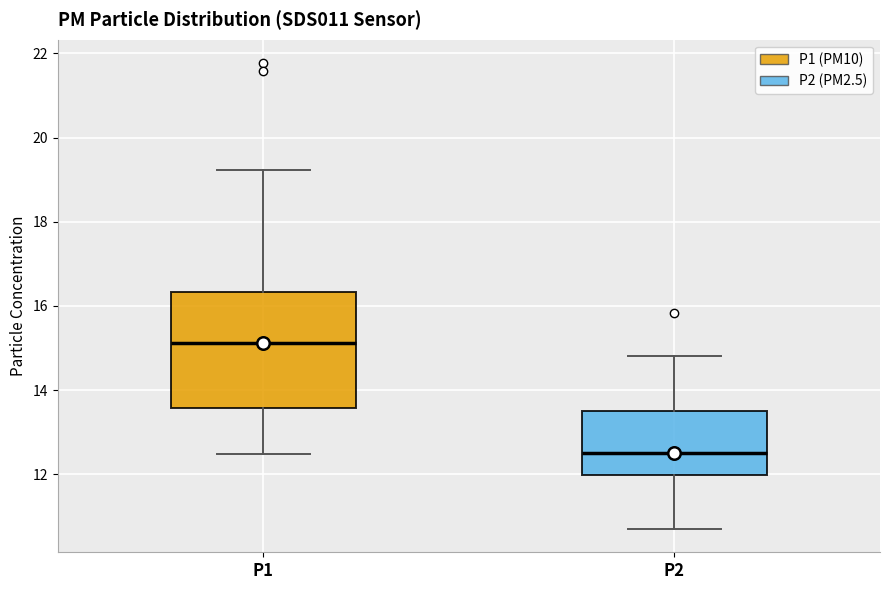

Which box's median line is the highest?

P1